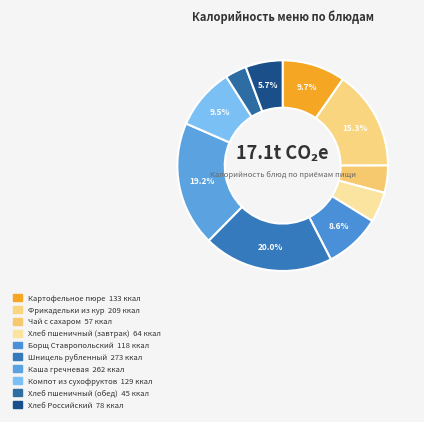

How many slices are in this pie chart?

10